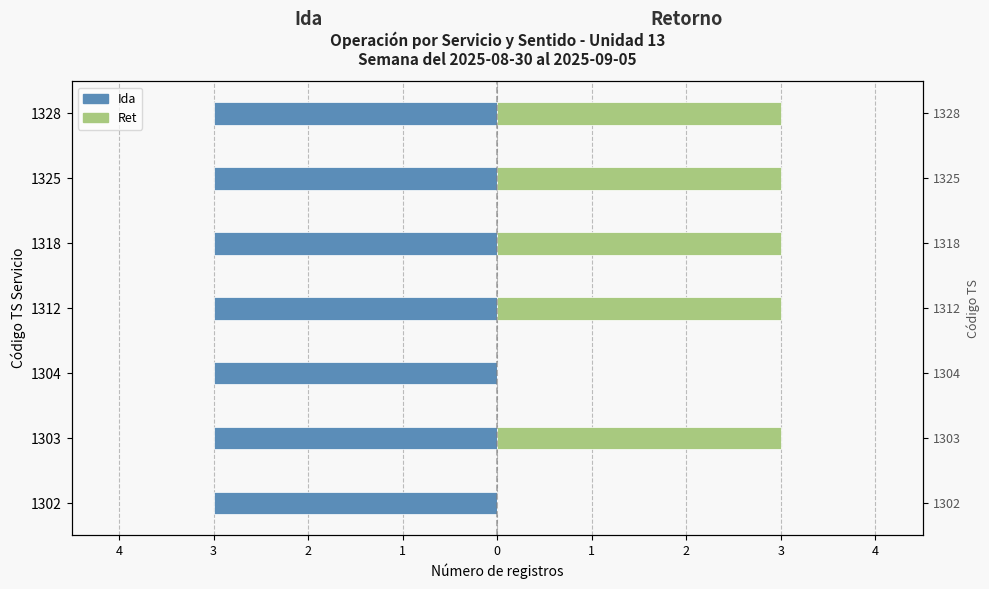

Which has a higher value, 1 or 2?

1